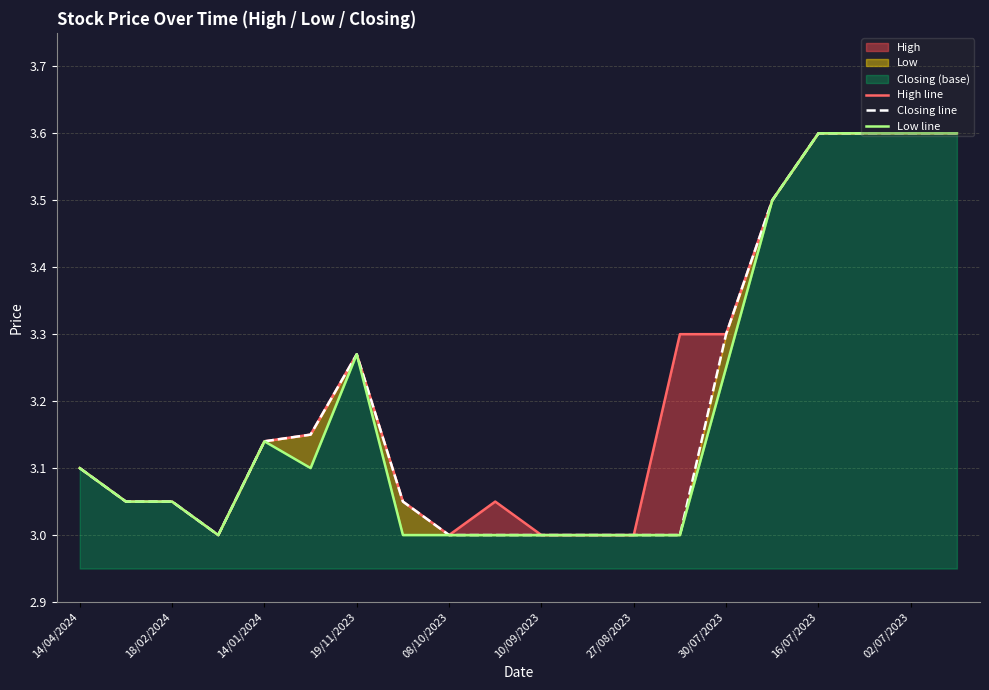

What is the sum of all High line values?

64.4